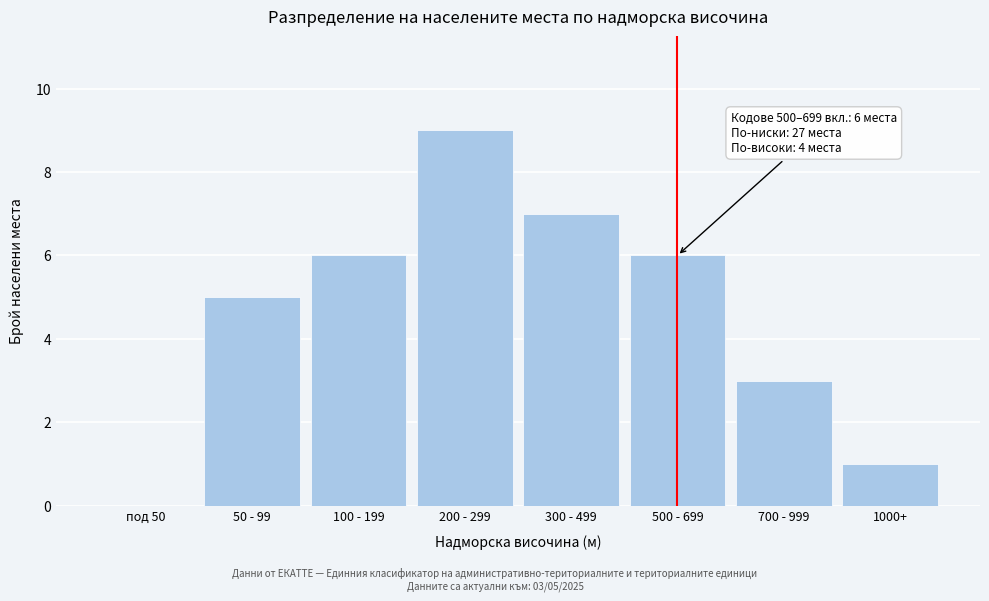

Reading left to right, transcribe all the data shown in this chart.

под 50=0	50 - 99=5	100 - 199=6	200 - 299=9	300 - 499=7	500 - 699=6	700 - 999=3	1000+=1